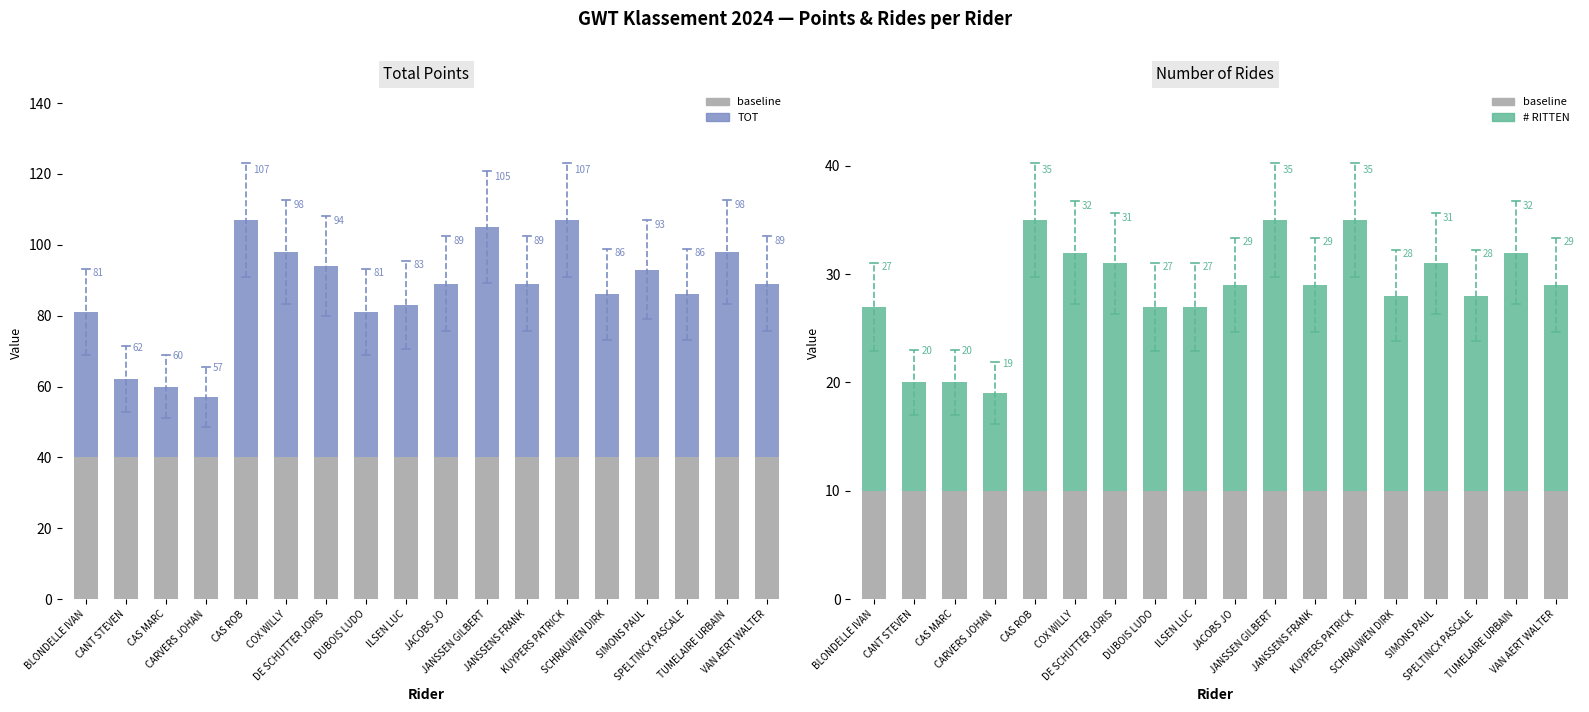

What is the difference between the maximum and minimum values in the # RITTEN series?

16